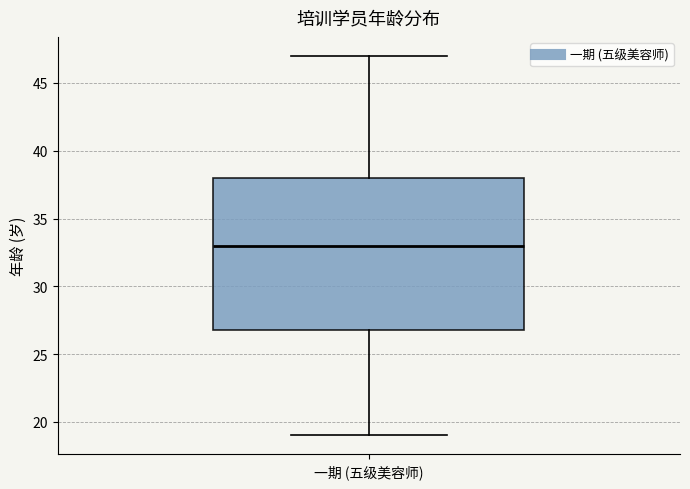

Read this box plot against the y-axis: the position of the median line, the range covered by the box, and the ends of both whiskers. The values are not printed on the chart, so give them approximately, as read against the axis.

median 33, box 27 to 38, whiskers 19 to 47